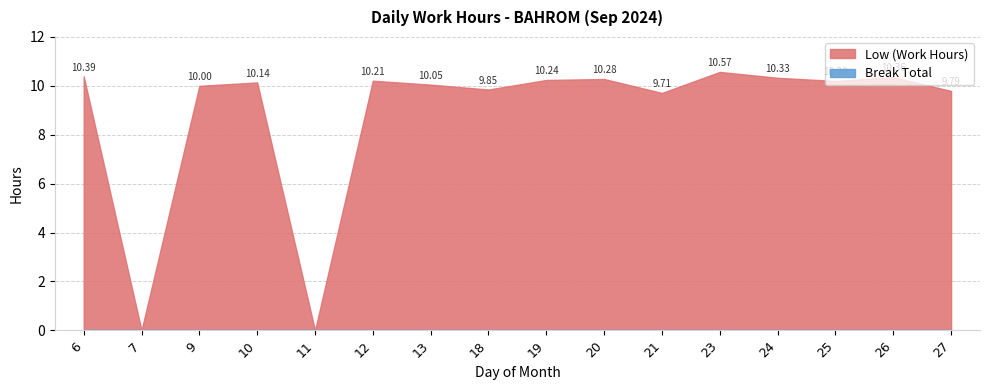

What is the spread (max minus min) of values at 10?

10.1